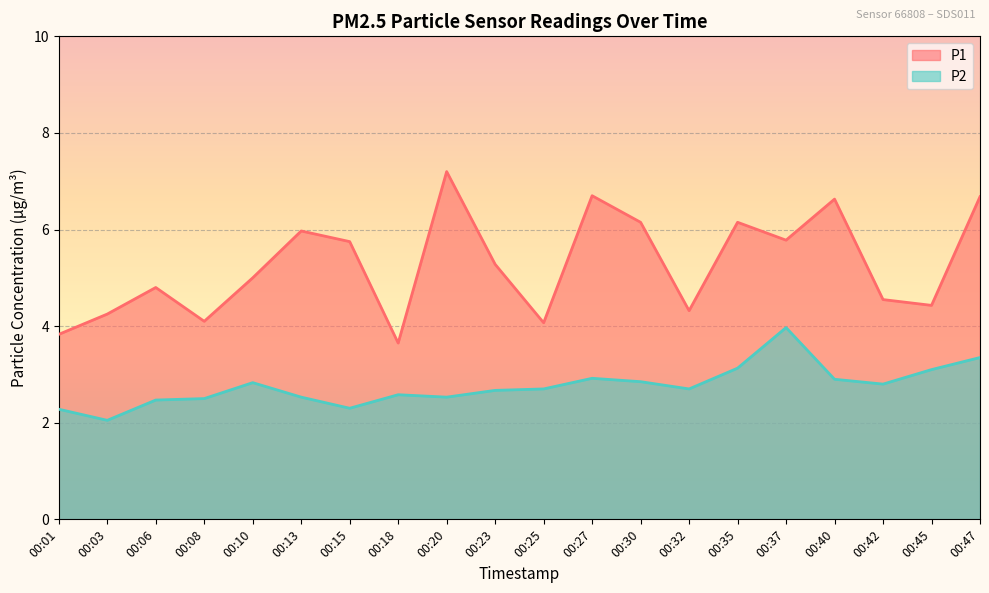

Does the chart display data point markers on the line(s)?

No